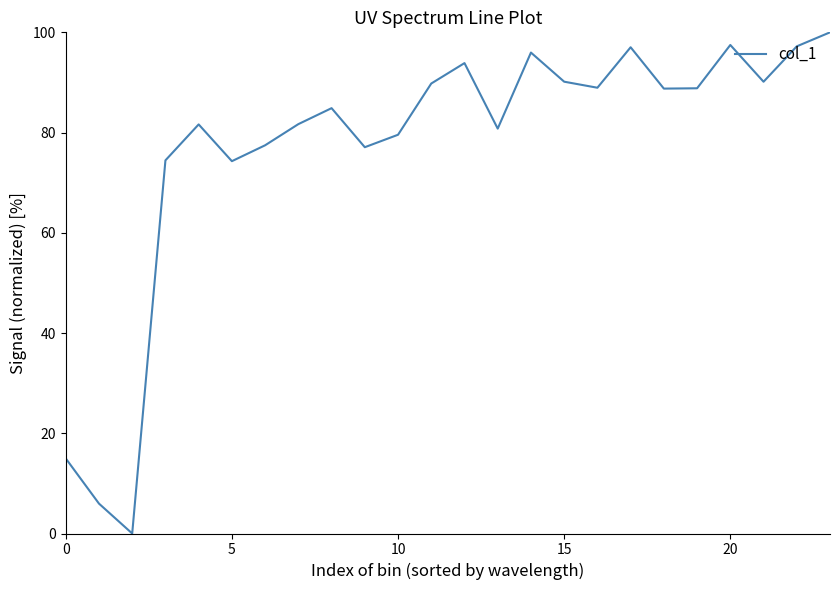

How many lines are shown in the chart?

1